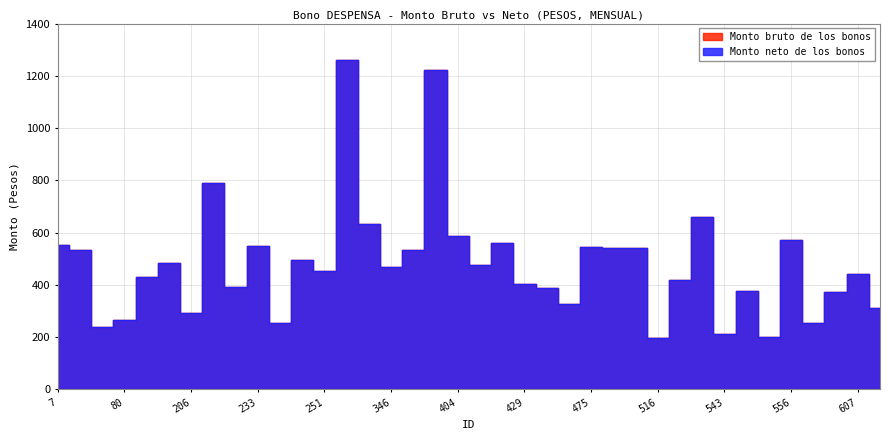

Where does the Monto neto de los bonos series first go above 467?

7